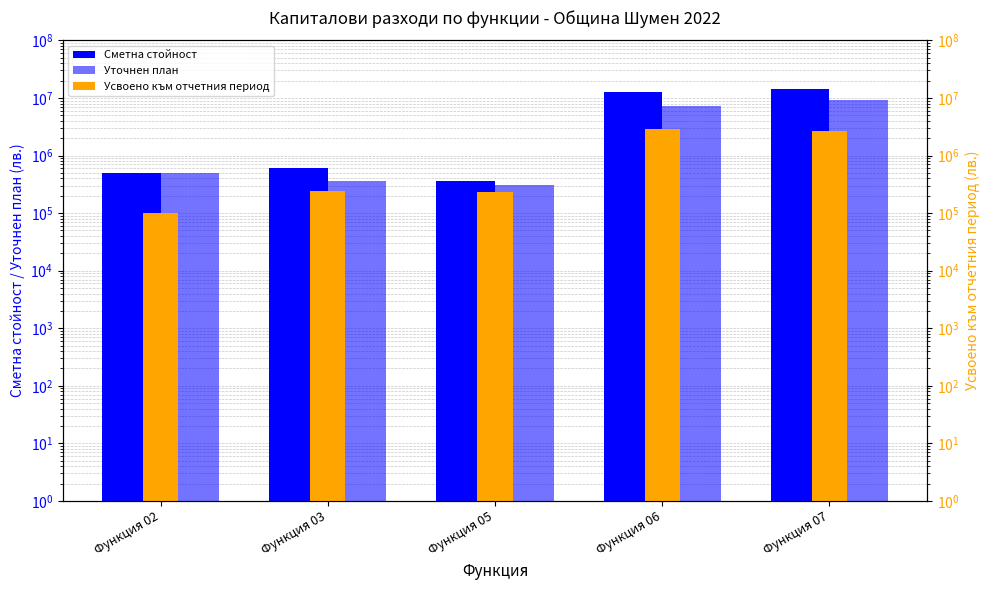

Rank the categories by Сметна стойност (дясно) value from highest to lowest.

Функция 07, Функция 06, Функция 03, Функция 02, Функция 05